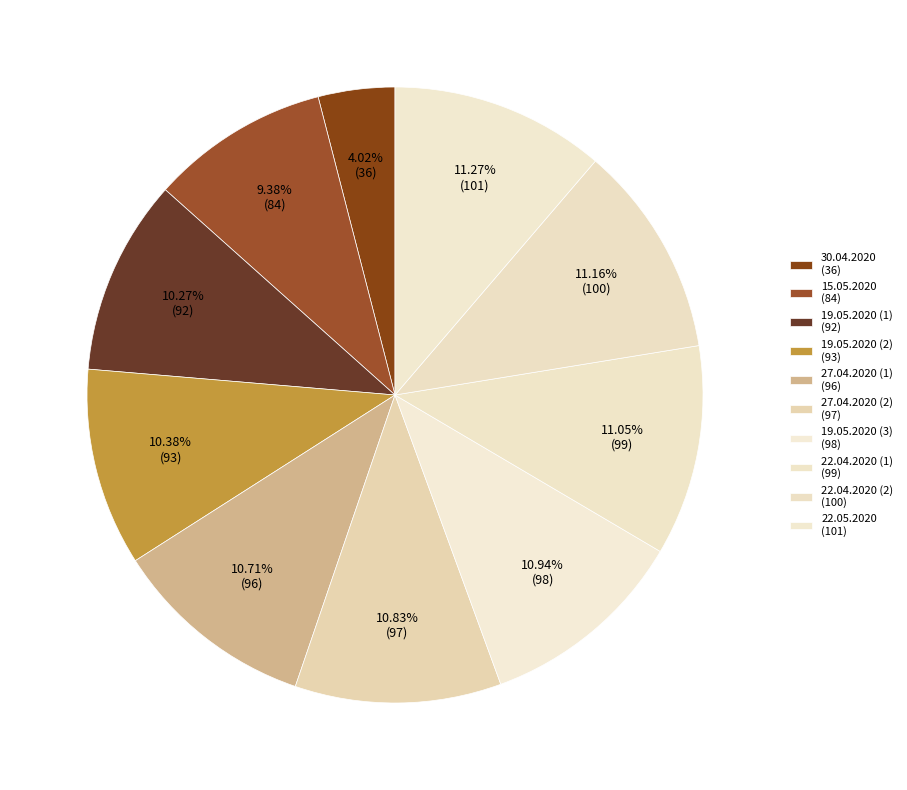

To the nearest percent, what is the combined percentage of 27.04.2020 (1) and 19.05.2020 (3)?

22%